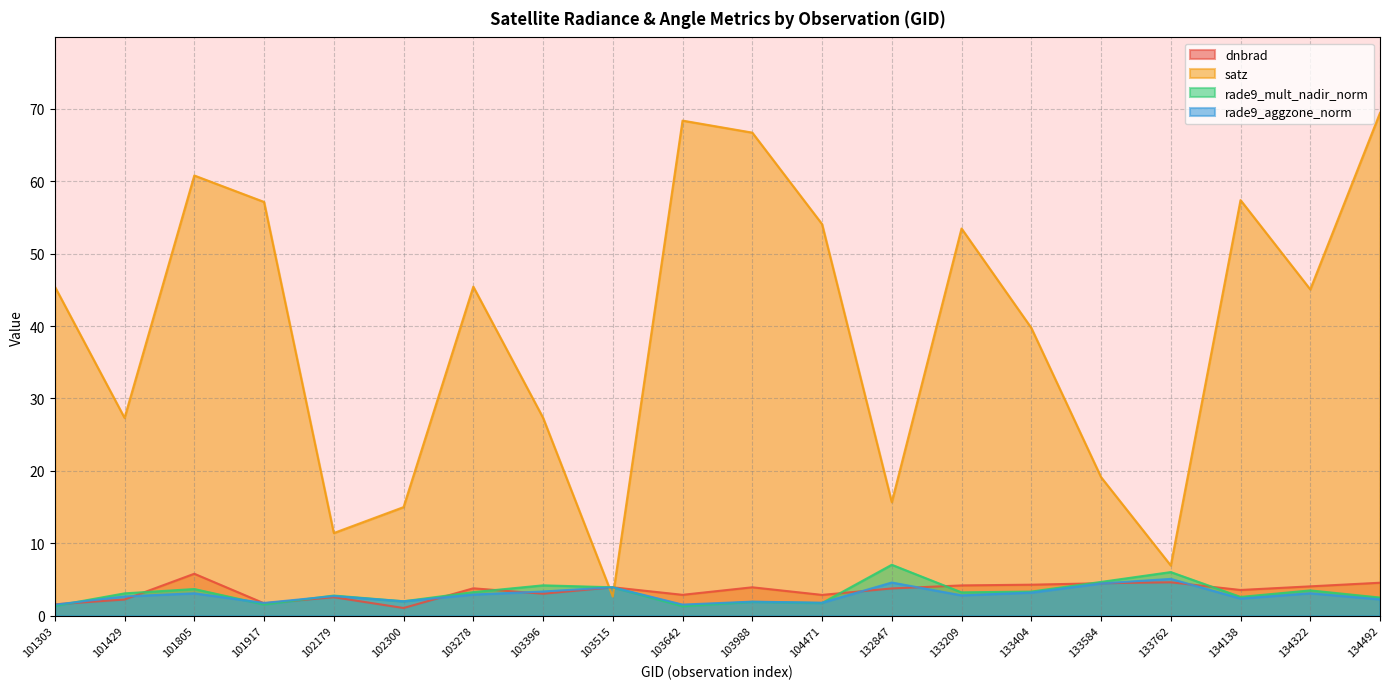

At which category does rade9_mult_nadir_norm reach its first local valley?

101917